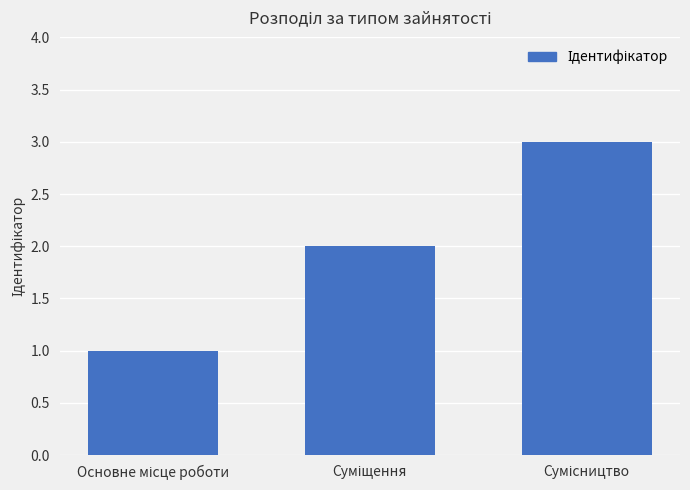

What is the sum of all values?

6